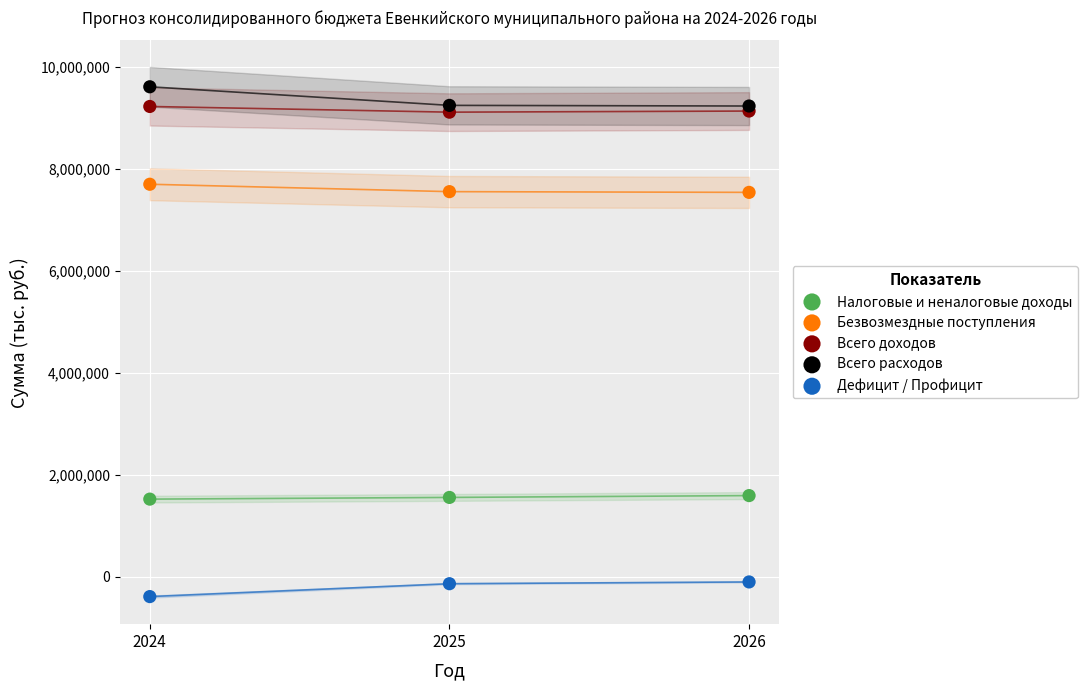

Which series contains the lowest Y value?

Дефицит / Профицит